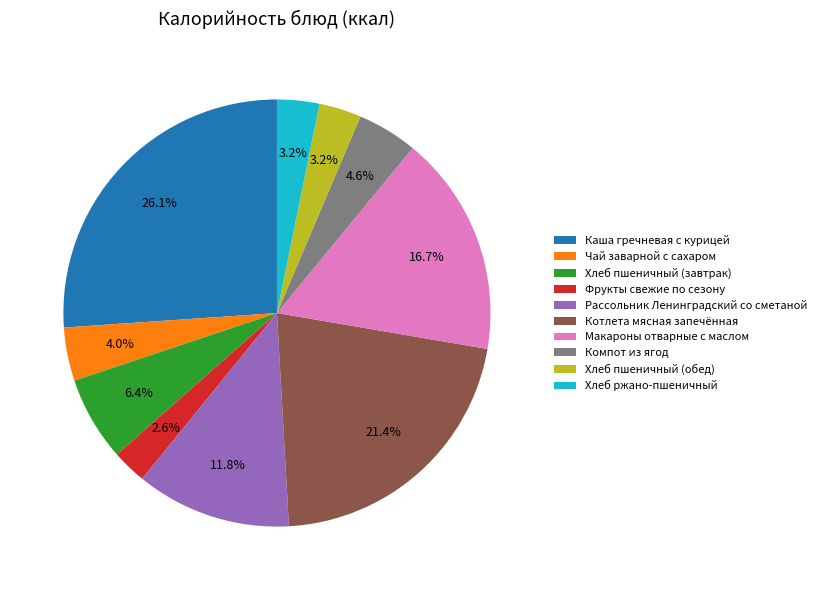

Approximately how many times larger is the value at Хлеб пшеничный (завтрак) compared to Рассольник Ленинградский со сметаной?

0.5